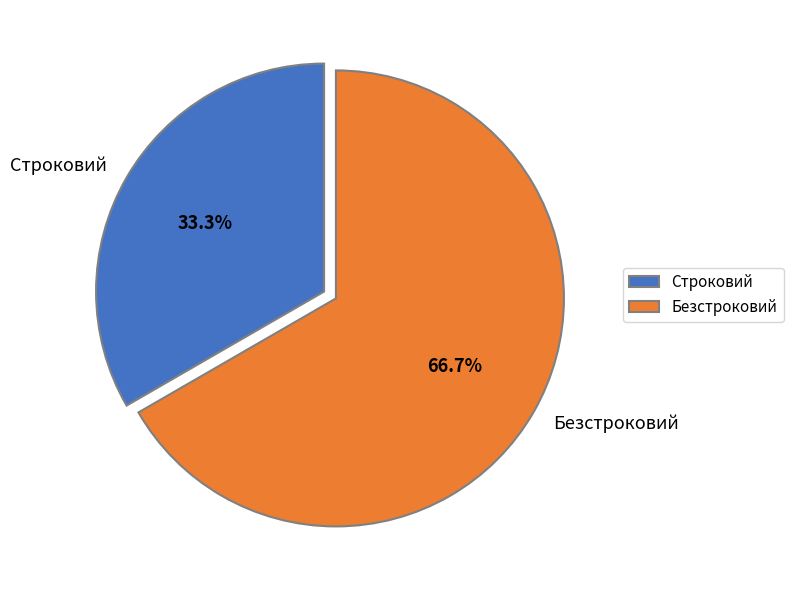

Does Безстроковий represent more than half of the total?

Yes